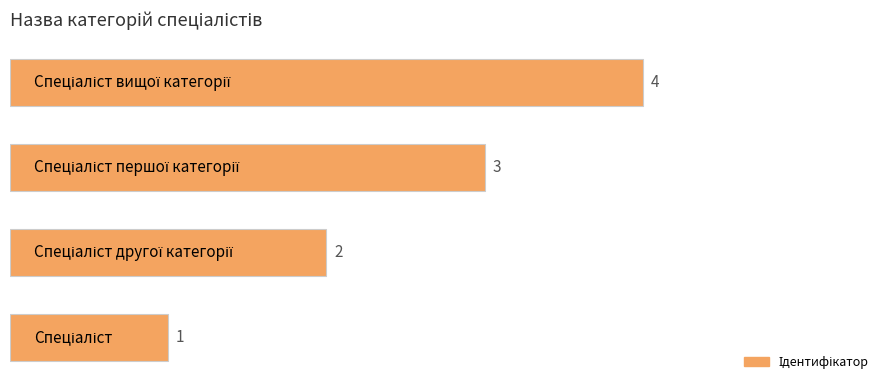

How many series are shown in this chart?

1